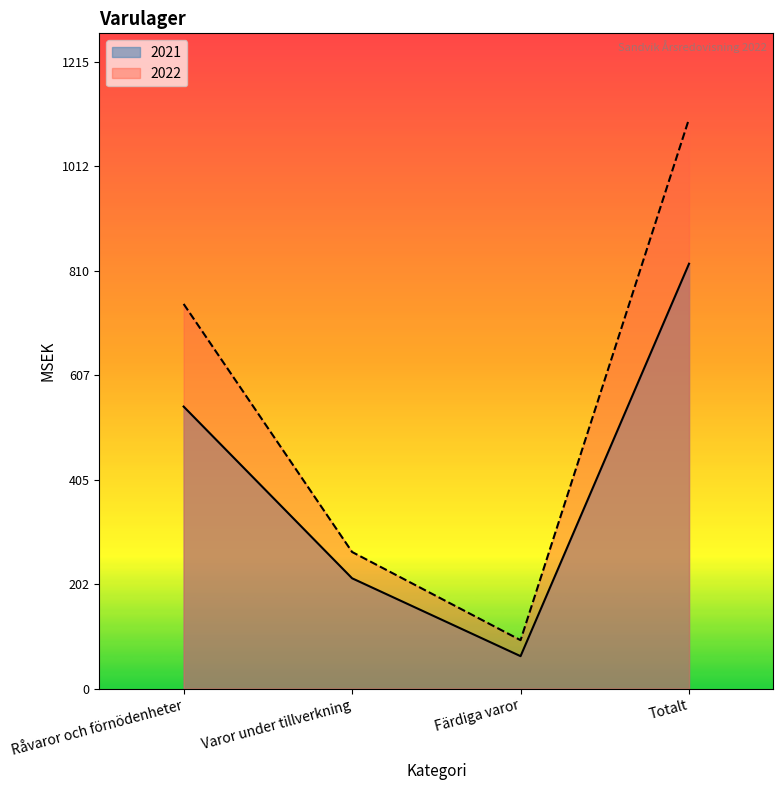

True or false: 2021 and 2022 intersect in this chart.

False